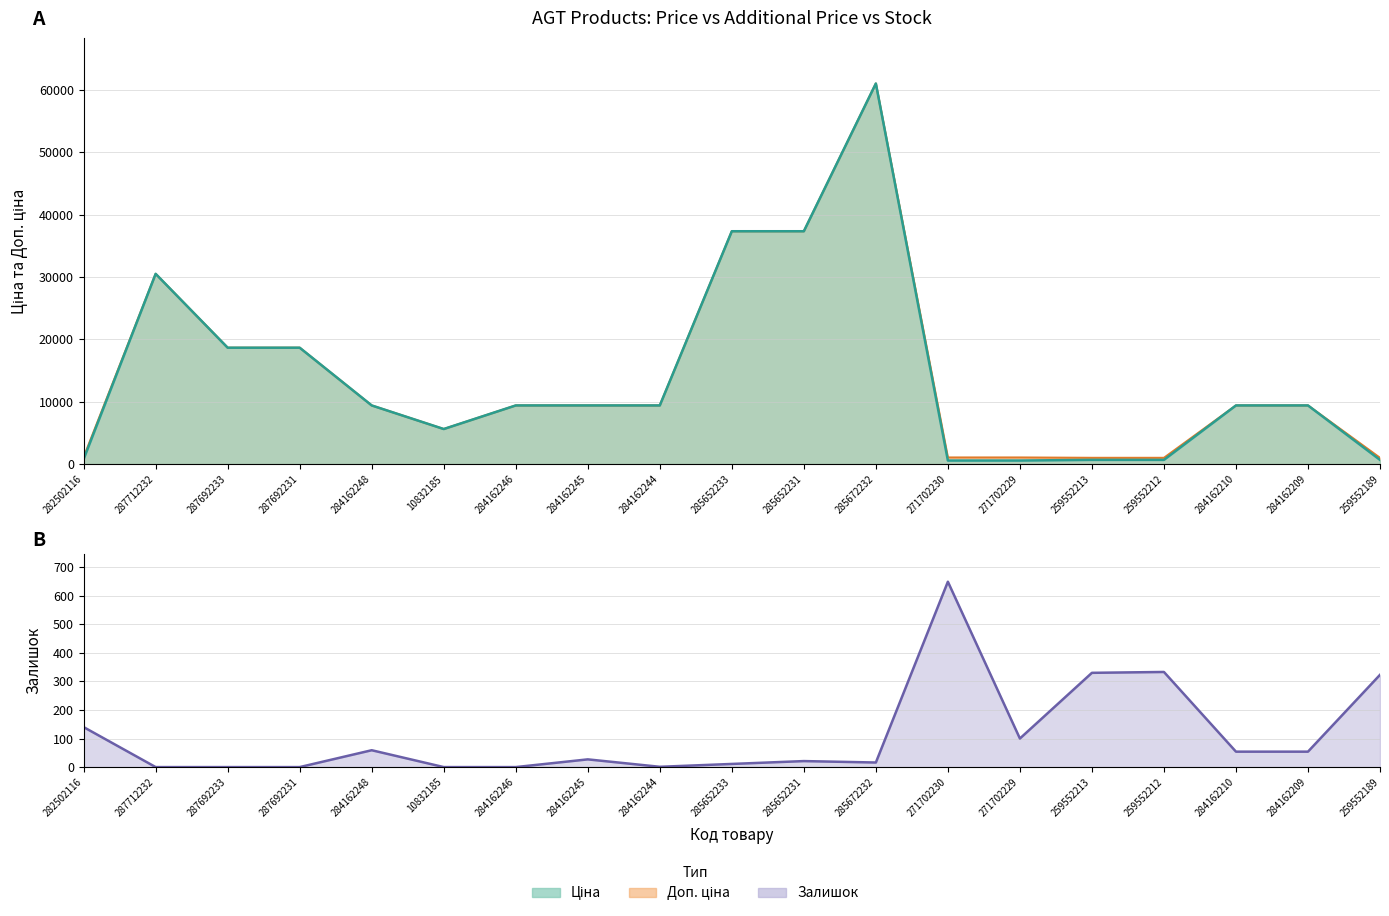

What is the maximum value shown in the chart?

61024.7